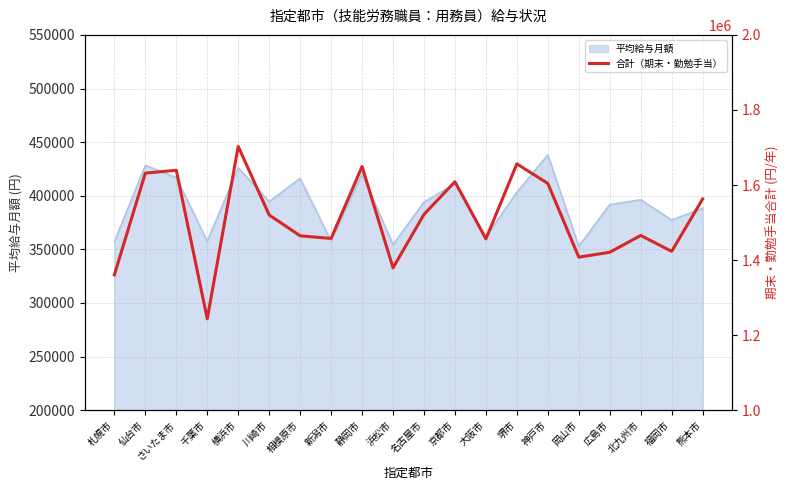

How many categories are shown in the chart?

20